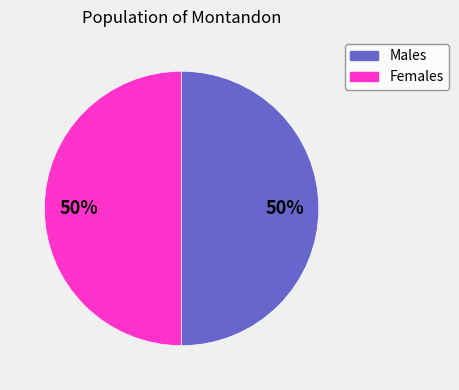

Do Females and Males together represent more than half of the pie?

Yes